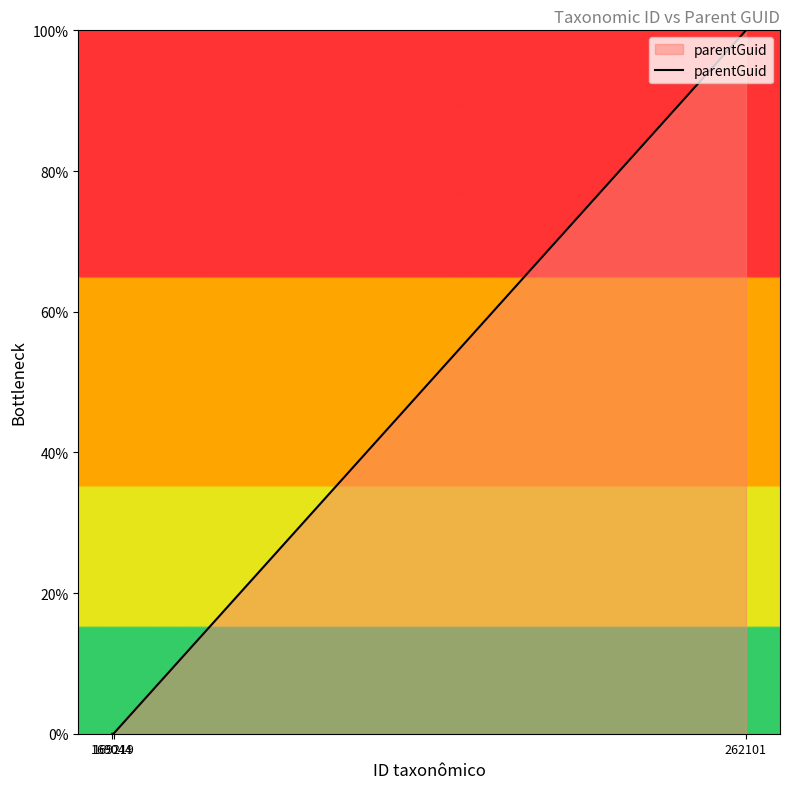

What is the greatest value displayed?

100